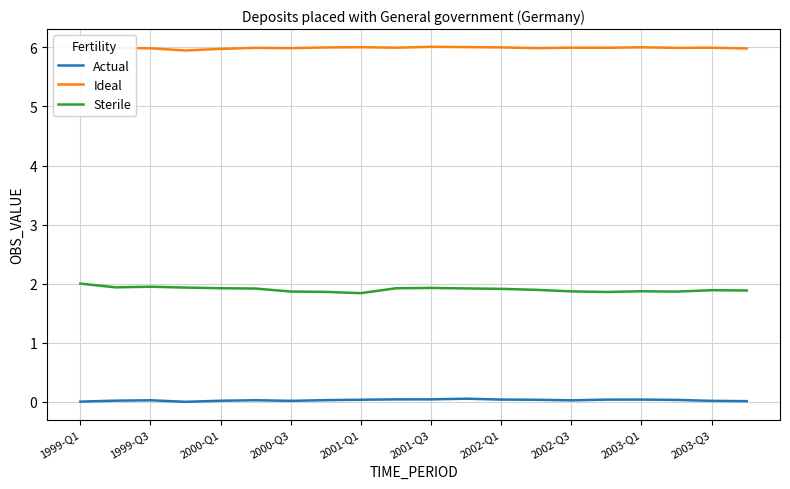

True or false: Actual and Sterile intersect in this chart.

False